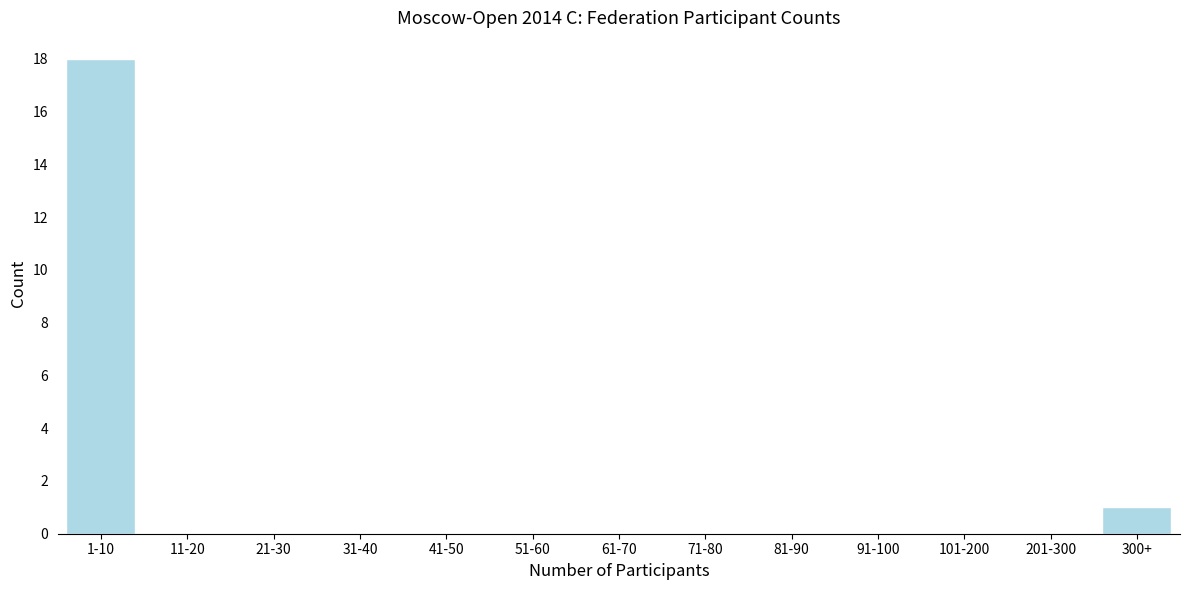

Reading left to right, transcribe all the data shown in this chart.

1-10=18	11-20=0	21-30=0	31-40=0	41-50=0	51-60=0	61-70=0	71-80=0	81-90=0	91-100=0	101-200=0	201-300=0	300+=1